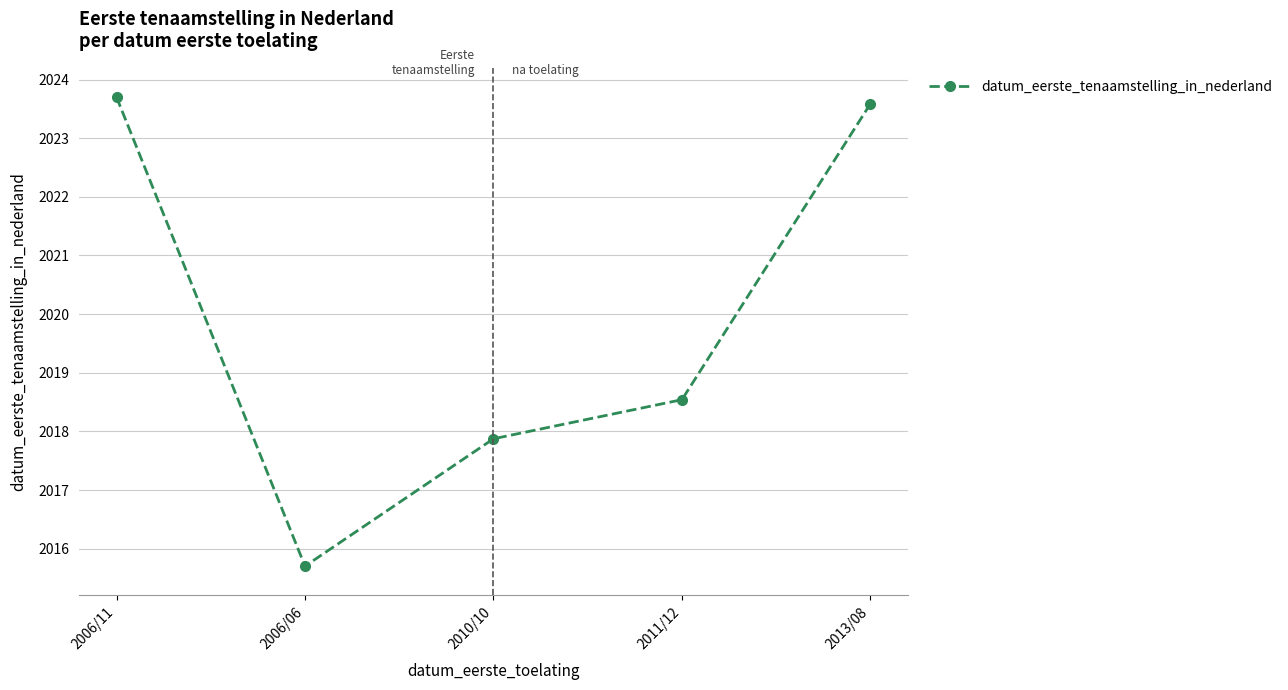

How many categories are shown in the chart?

5